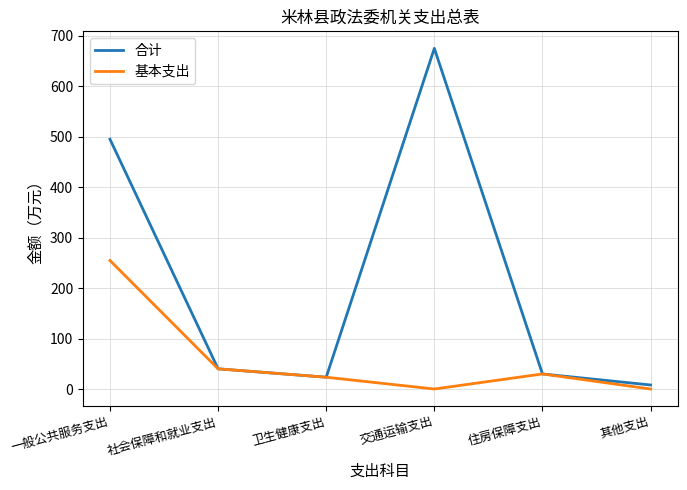

Is the value of 合计 at 住房保障支出 greater than the value of 基本支出 at 卫生健康支出?

Yes